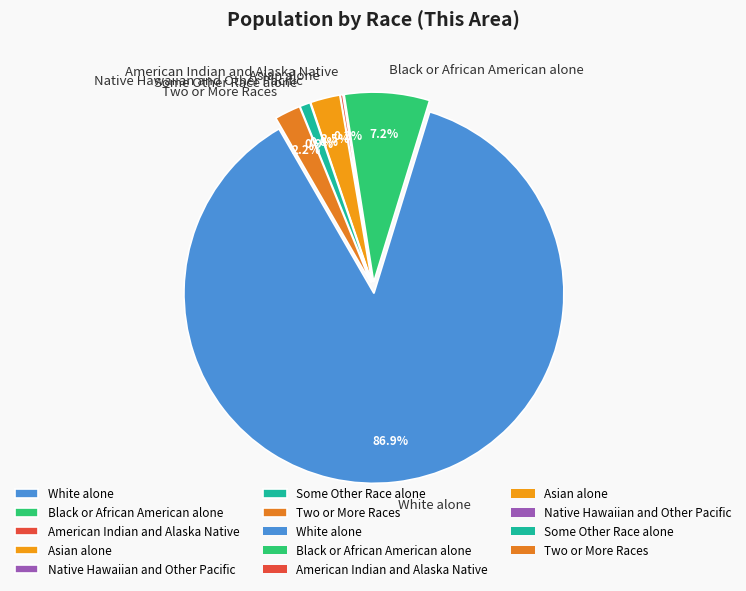

To the nearest percent, what is the difference between the largest and smallest slice percentages?

87%